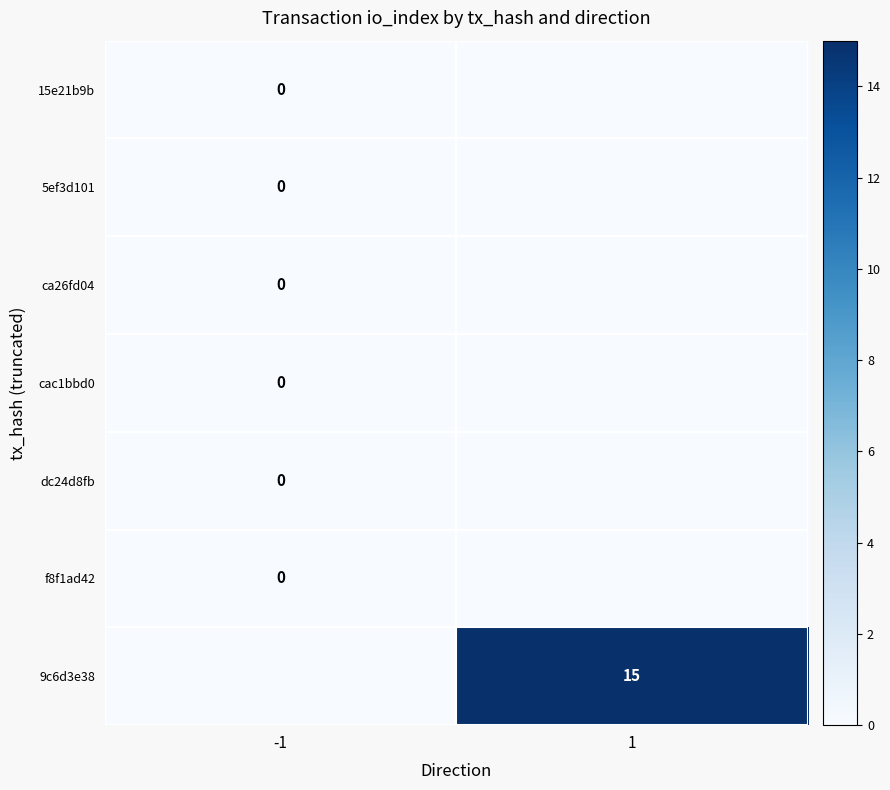

Is it true that 9c6d3e38 equals 5 at 1?

False